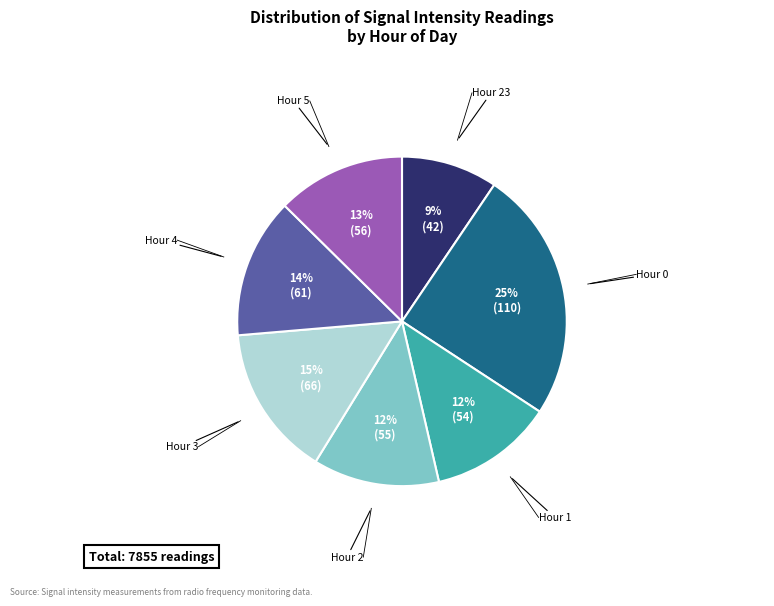

Does any single category account for the majority?

No